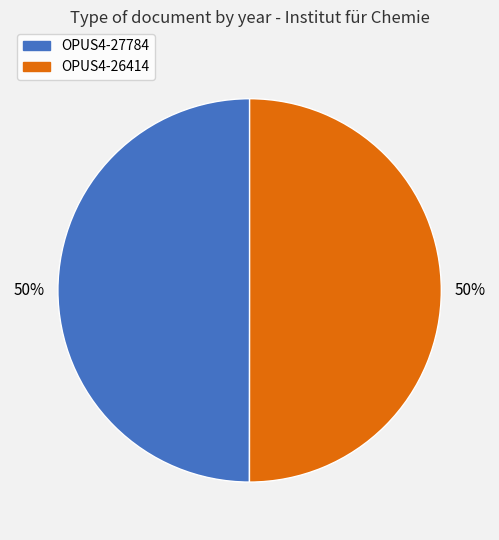

What percentage is the OPUS4-27784 slice, to the nearest percent?

50%